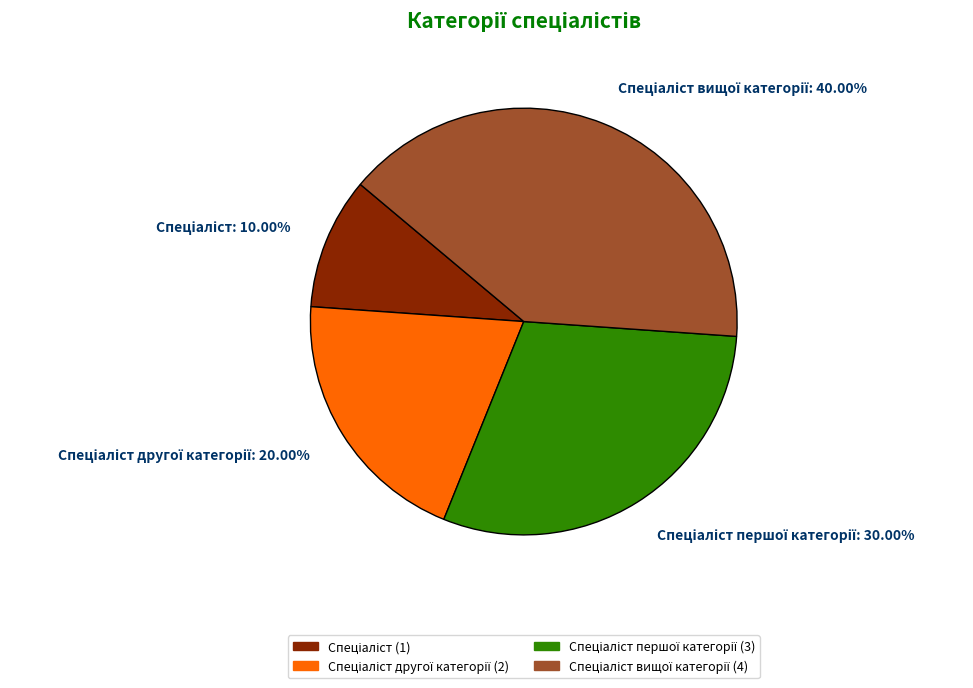

Is there any slice that represents more than half of the pie?

No